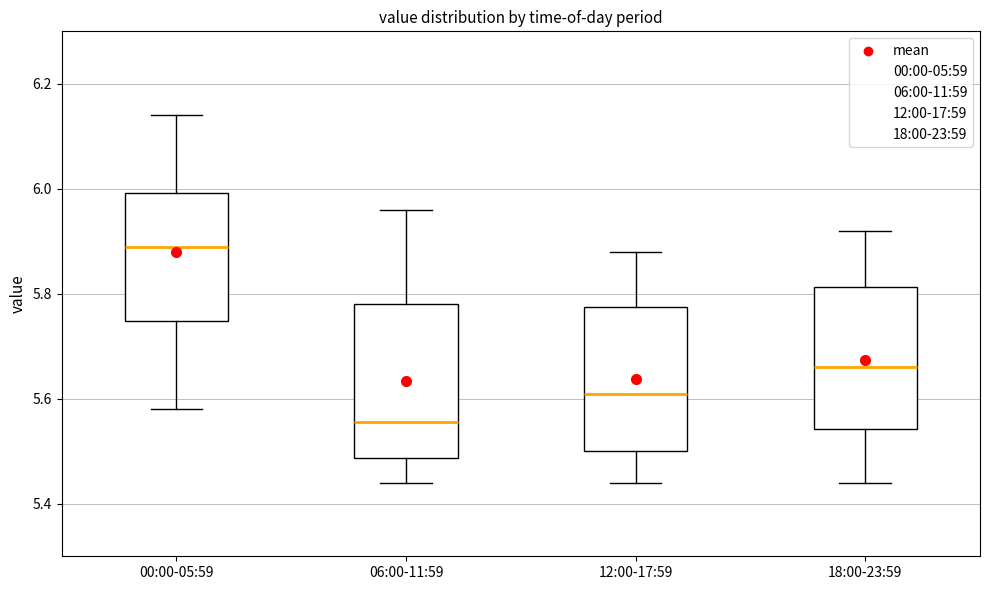

Which box's median line is the highest?

00:00-05:59